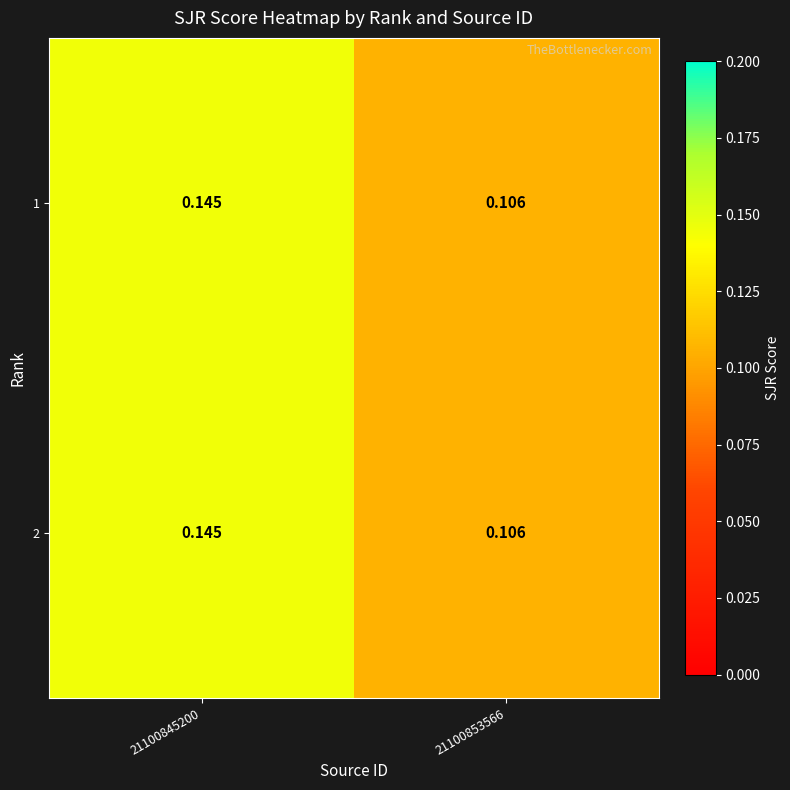

What is the greatest value displayed?

0.1